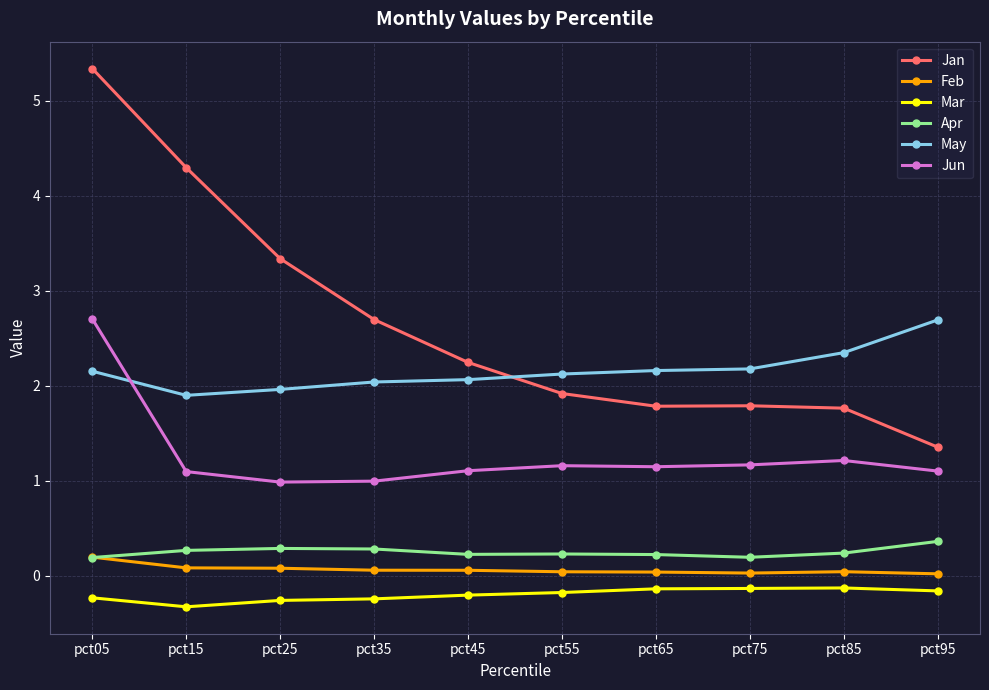

Where is the first local minimum for Mar?

pct15